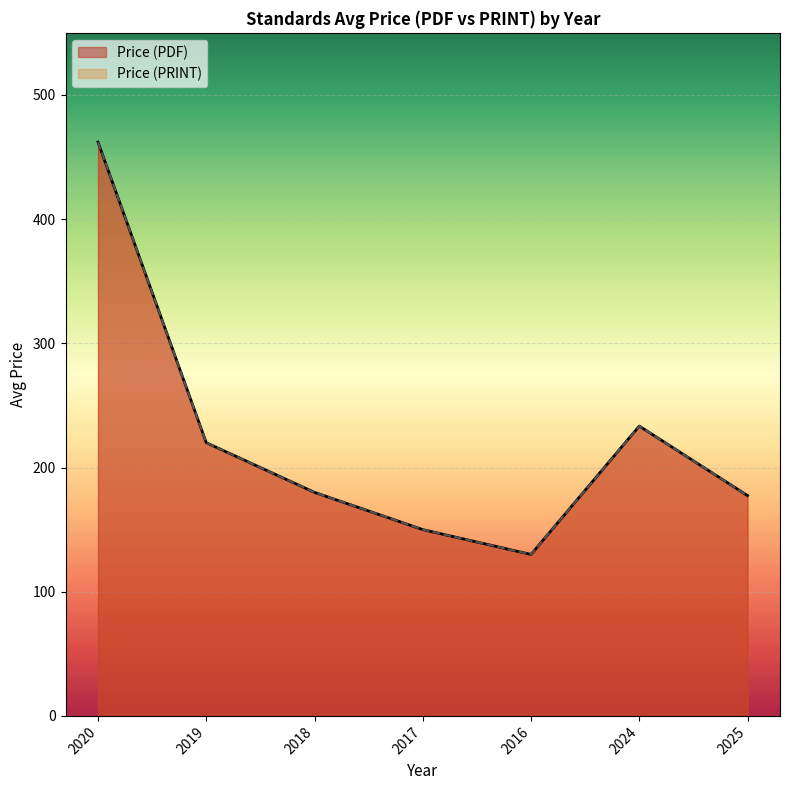

At 2024, list the series in order from largest to smallest.

Price (PDF), Price (PRINT)